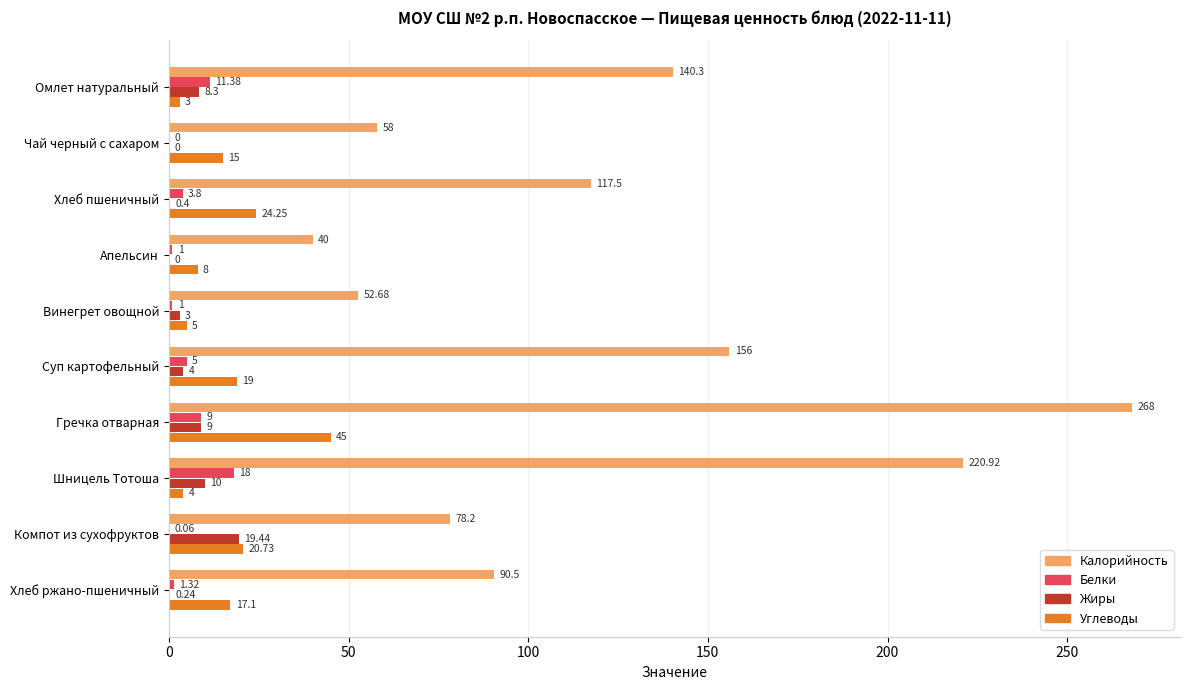

How many data points does each series have?

10